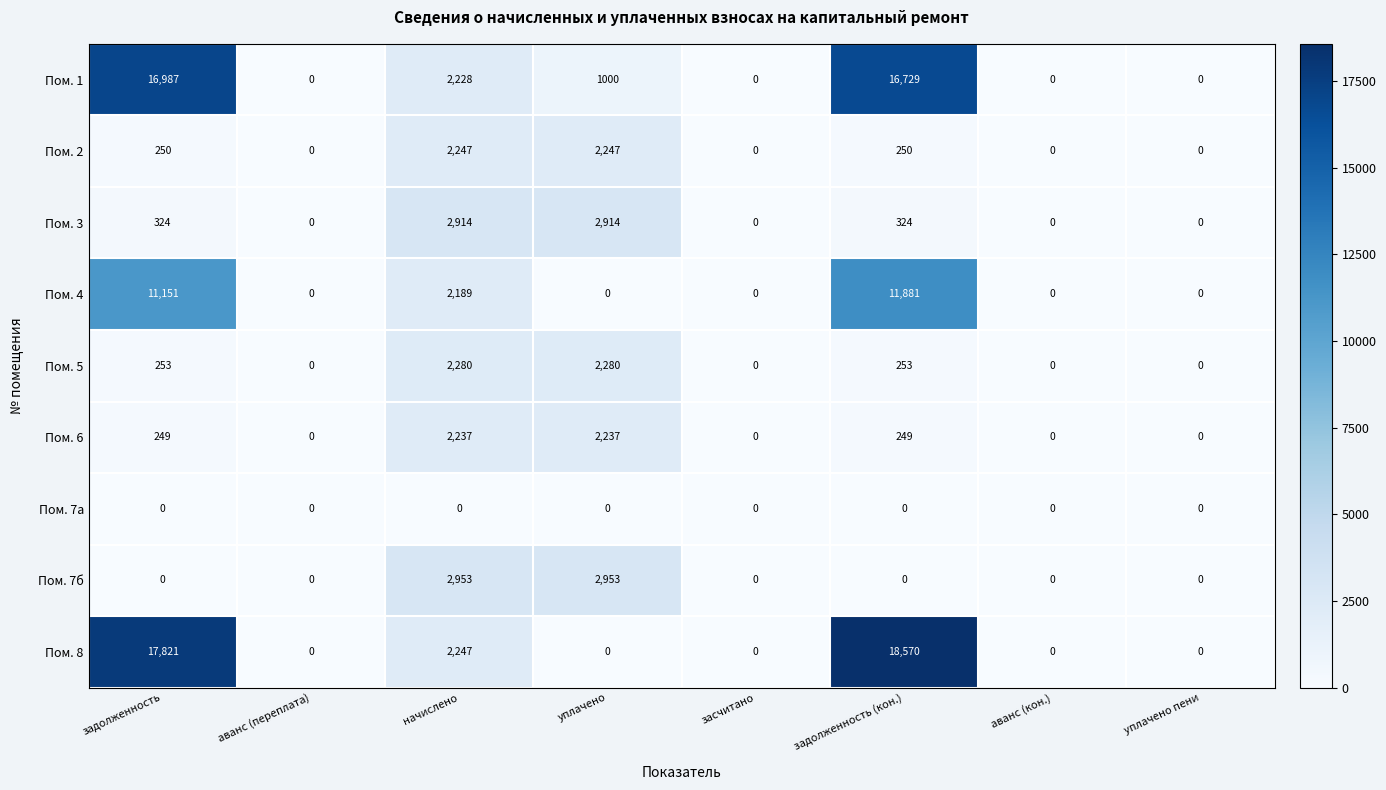

The Пом. 5 series shows 859 at засчитано. True or false?

False